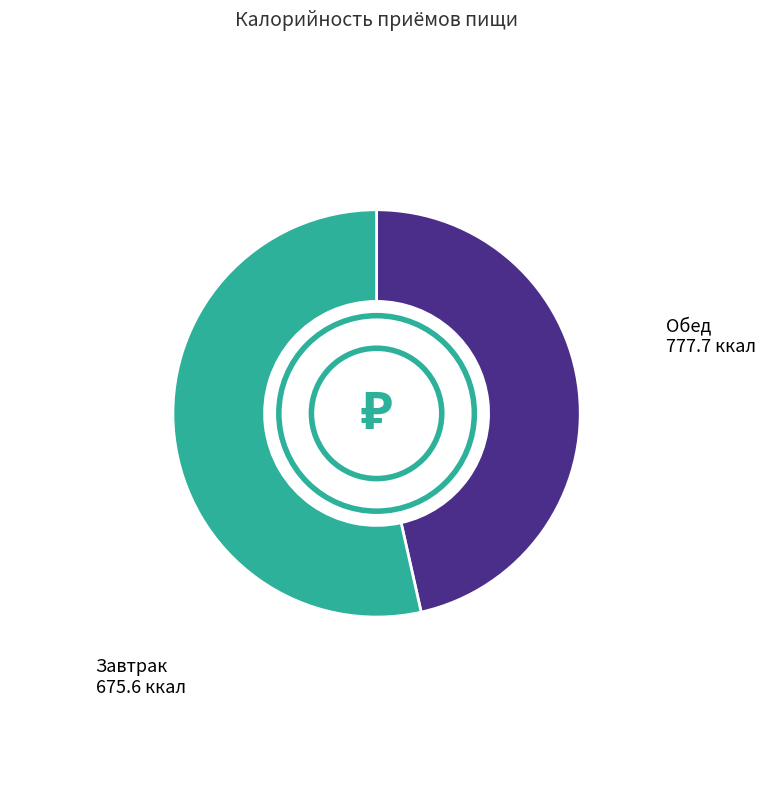

Which slice is the largest?

Обед